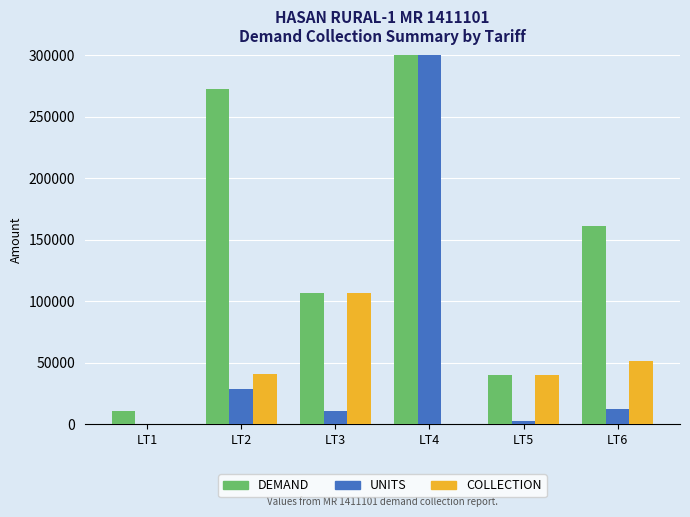

Where does the UNITS series first go above 11964?

LT2